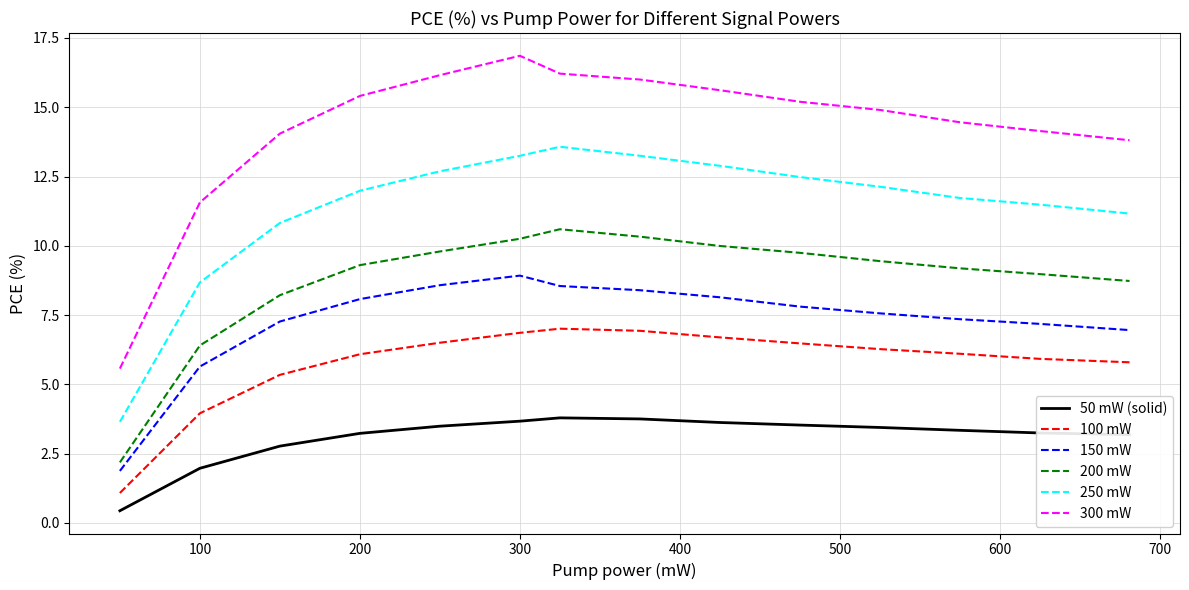

How many lines are shown in the chart?

6